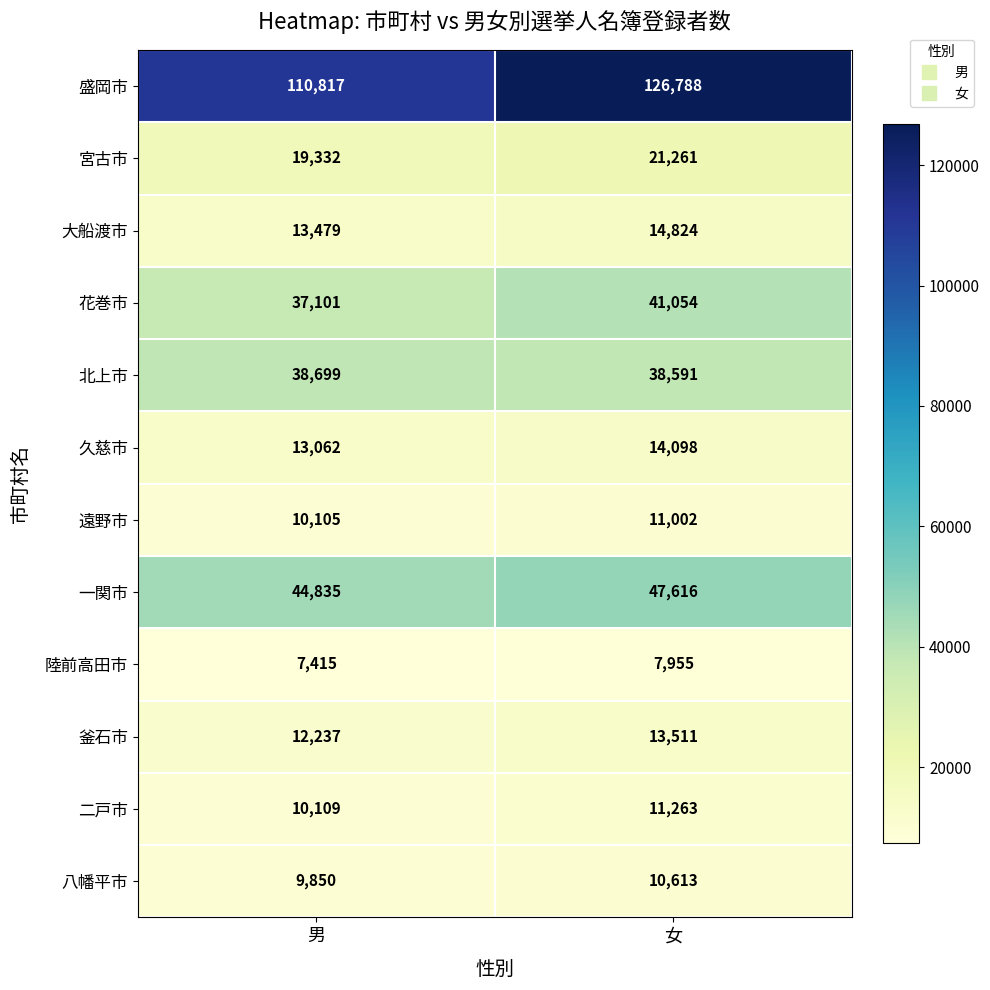

List the series in order of their peak value, highest first.

盛岡市, 一関市, 花巻市, 北上市, 宮古市, 大船渡市, 久慈市, 釜石市, 二戸市, 遠野市, 八幡平市, 陸前高田市